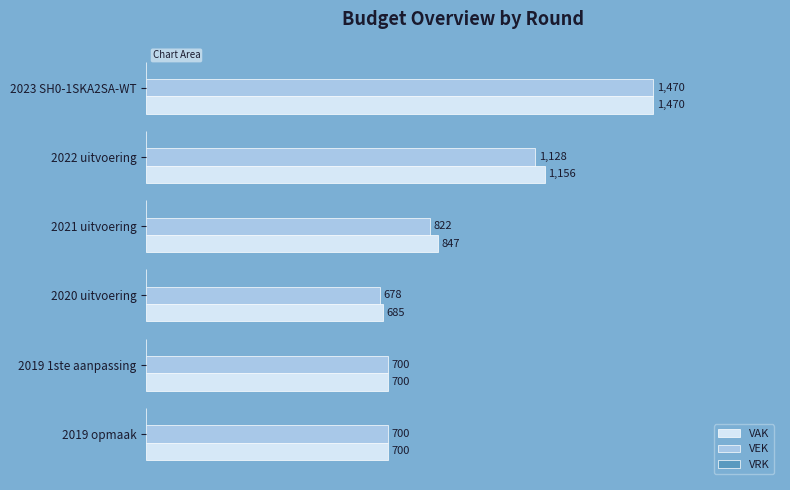

Count the number of categories in the chart.

6